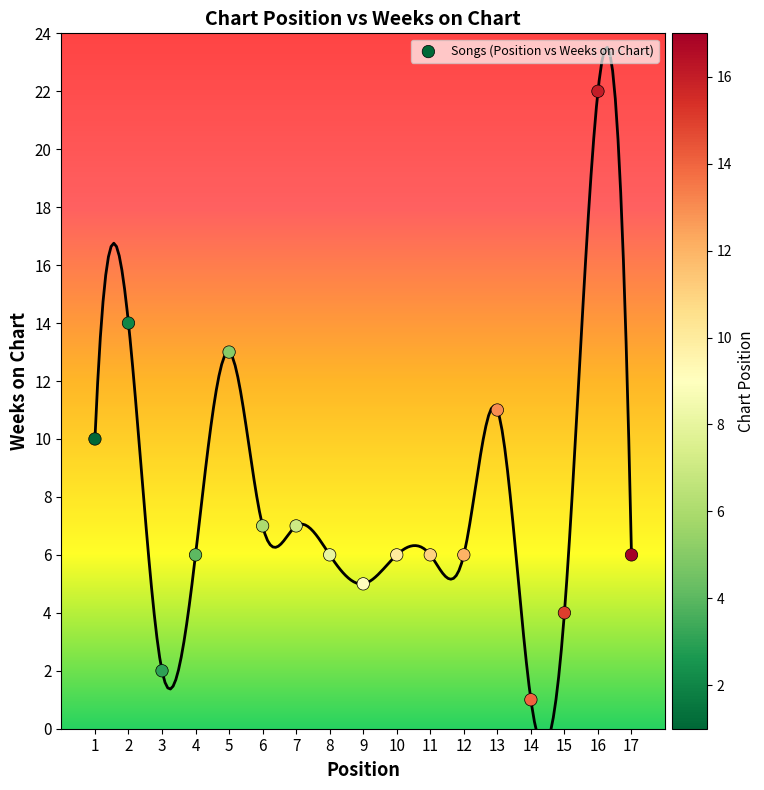

What is the range of X values (max minus min)?

16